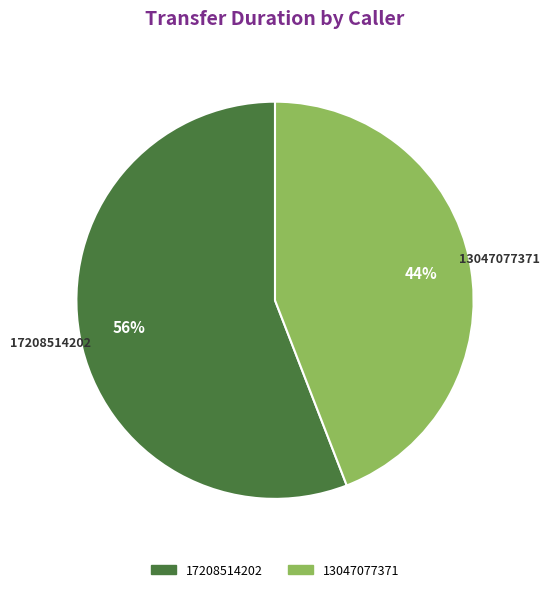

Is it true that 13047077371 is 44% of the pie?

True